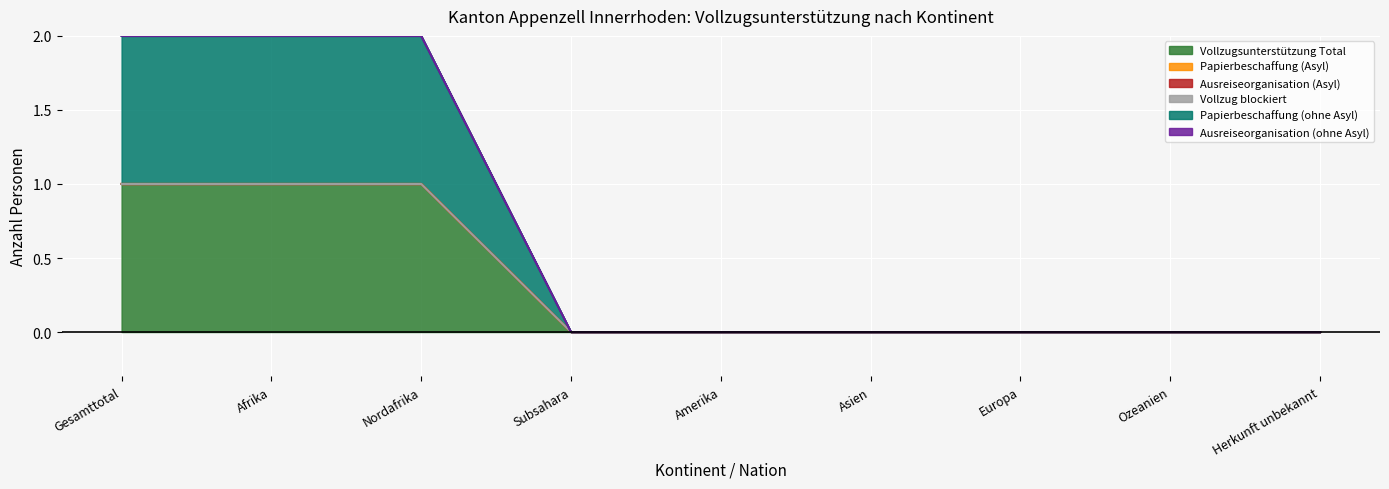

The Papierbeschaffung (ohne Asyl) series shows 1 at Nordafrika. True or false?

True